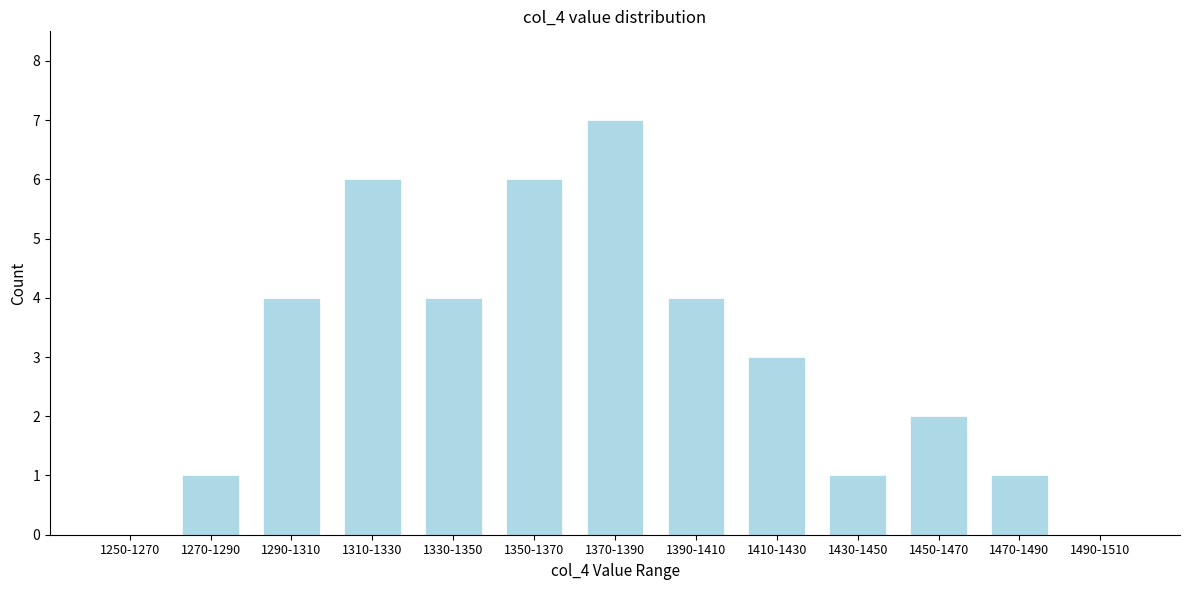

Reading right to left, list all the values displayed in this chart.

1490-1510=0	1470-1490=1	1450-1470=2	1430-1450=1	1410-1430=3	1390-1410=4	1370-1390=7	1350-1370=6	1330-1350=4	1310-1330=6	1290-1310=4	1270-1290=1	1250-1270=0